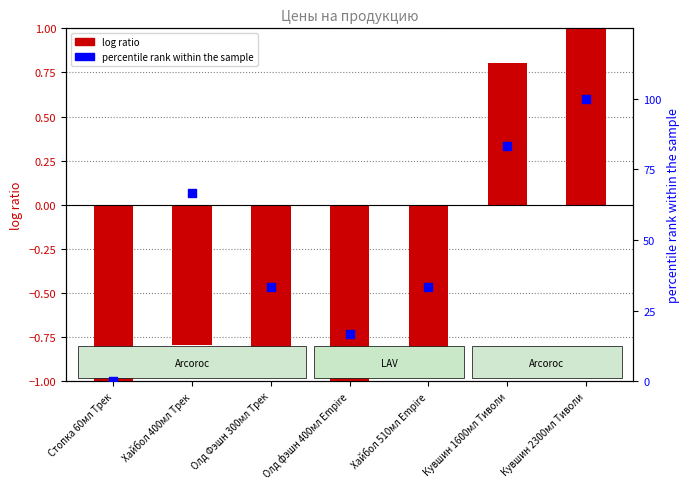

At how many categories does at least one series exceed 7?

6